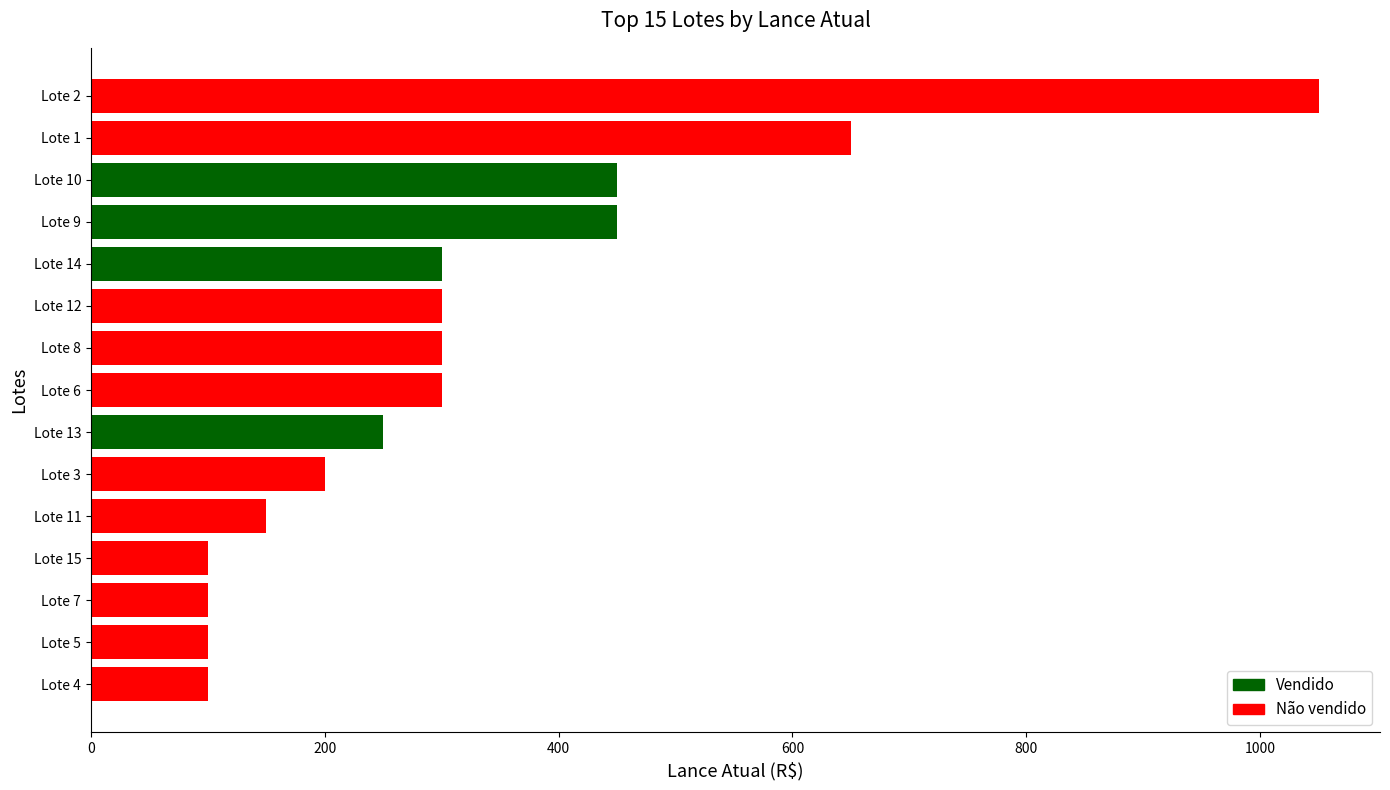

The value at Lote 5 is 48. True or false?

False